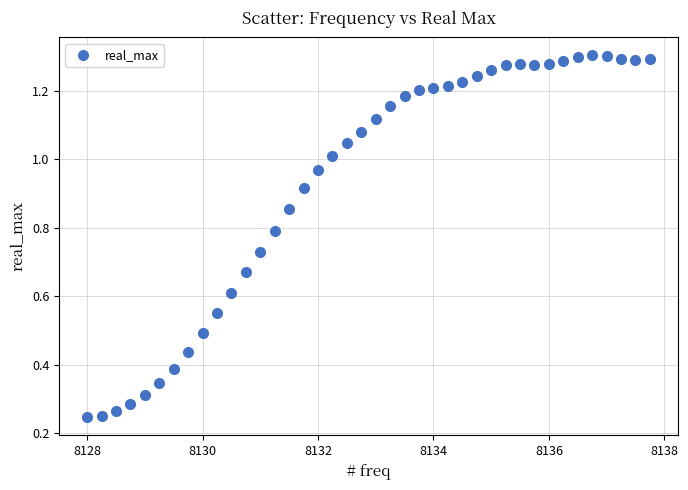

What is the range of X values (max minus min)?

9.8